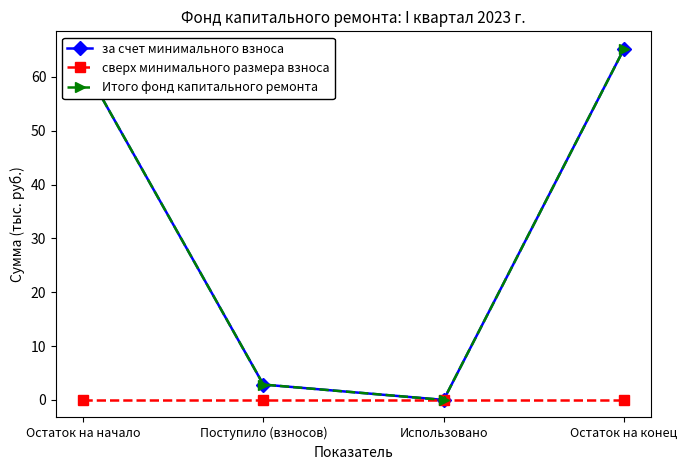

At which category does the chart reach its minimum across all series?

Использовано